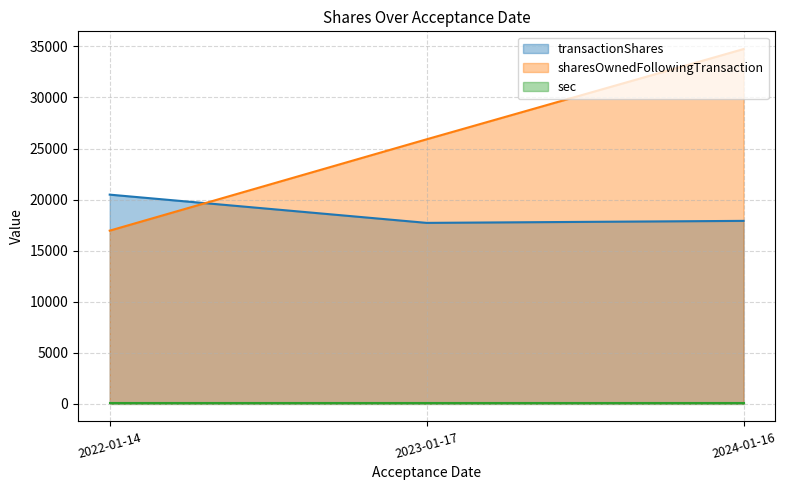

Is it true that transactionShares equals 17714 at 2023-01-17?

True